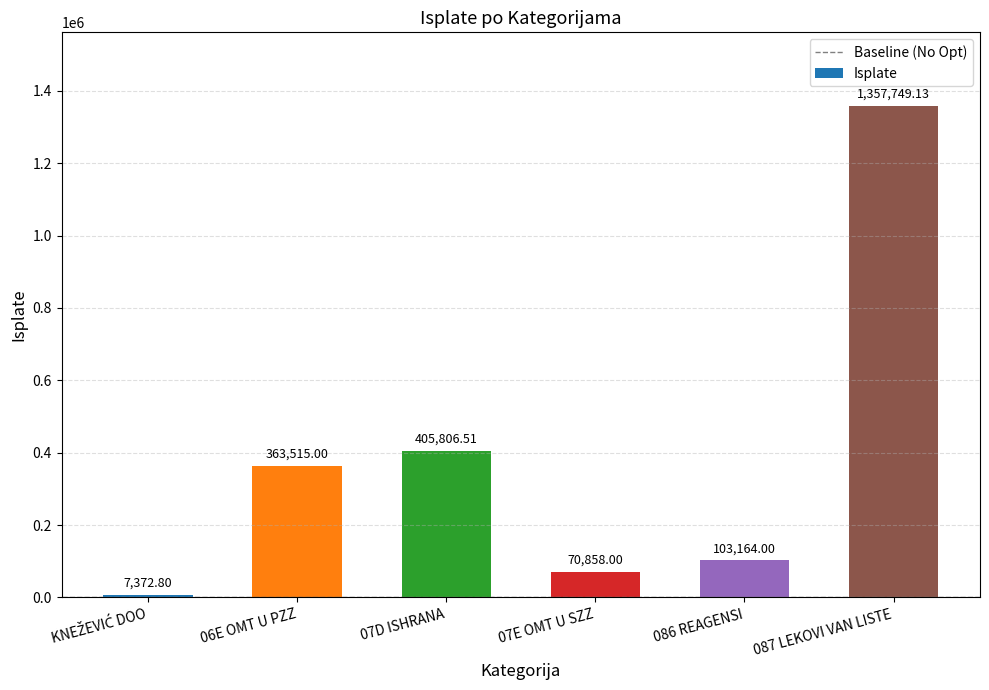

What is the change in value from 07D ISHRANA to 087 LEKOVI VAN LISTE?

+951942.6